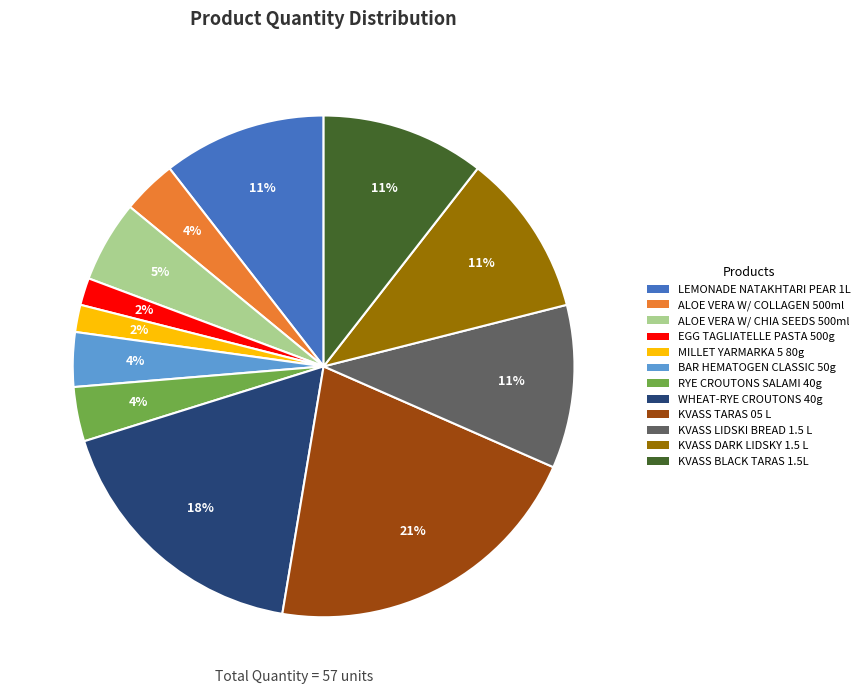

To the nearest percent, what is the average slice percentage?

8%